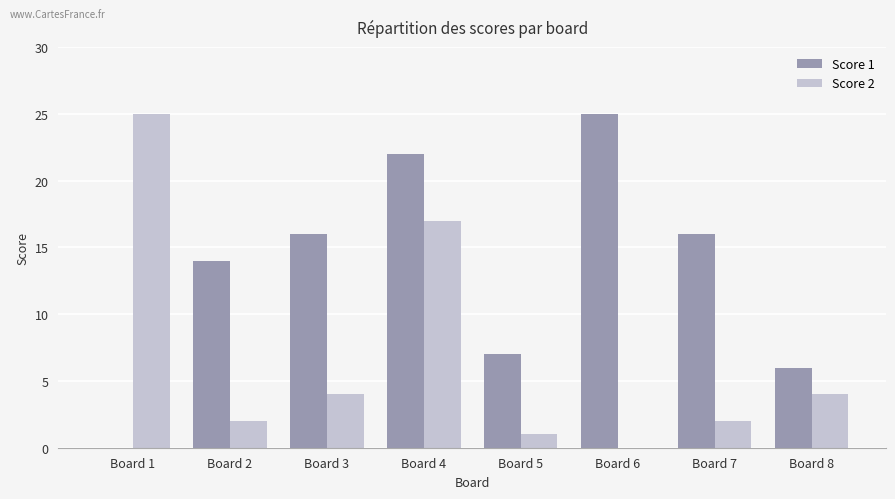

Between Board 2 and Board 5, which series saw the biggest shift?

Score 1